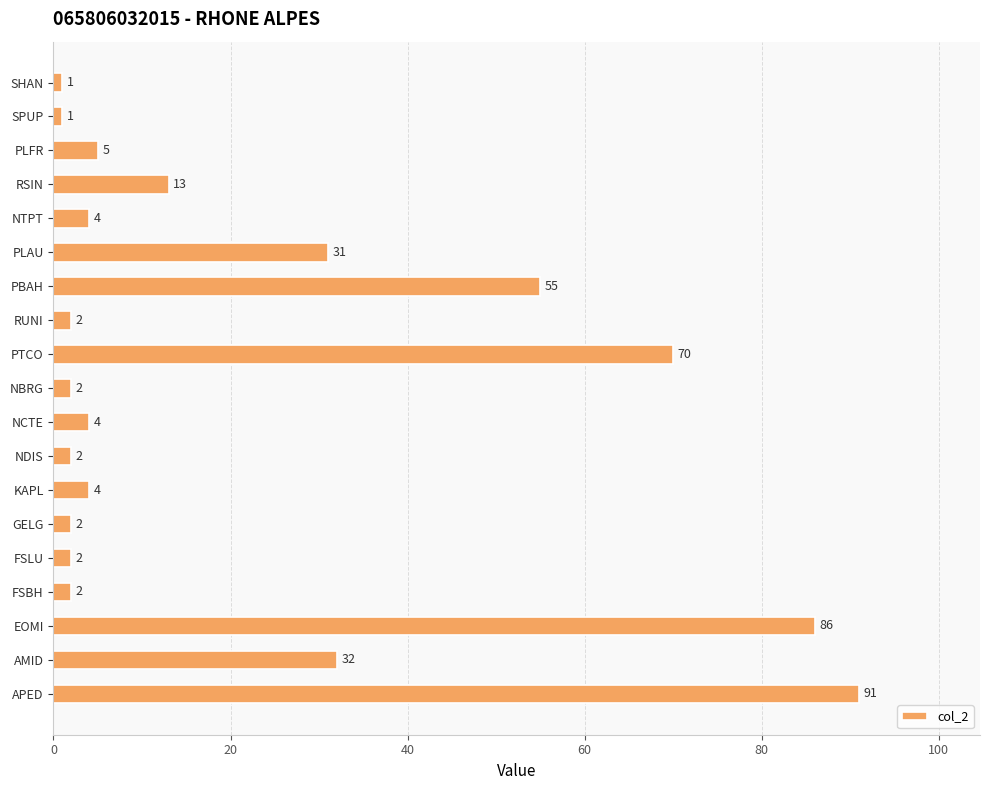

What is the sum of the values at GELG and RUNI?

4